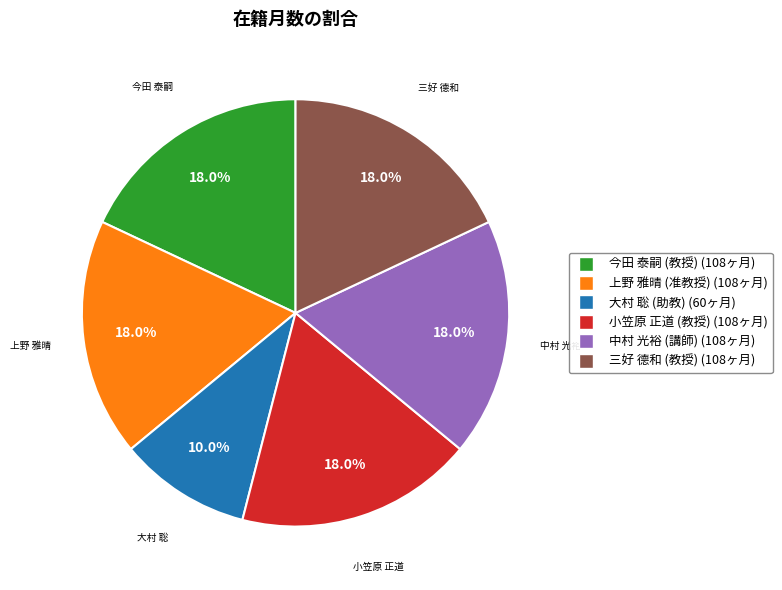

Between 大村 聡 (助教) (60ヶ月) and 三好 德和 (教授) (108ヶ月), which is larger?

三好 德和 (教授) (108ヶ月)